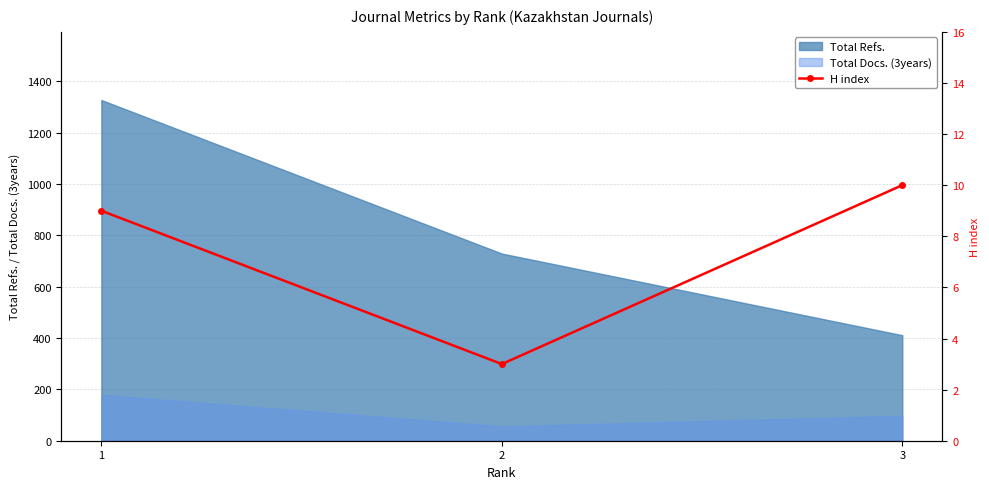

At which label is the value closest to 6?

1